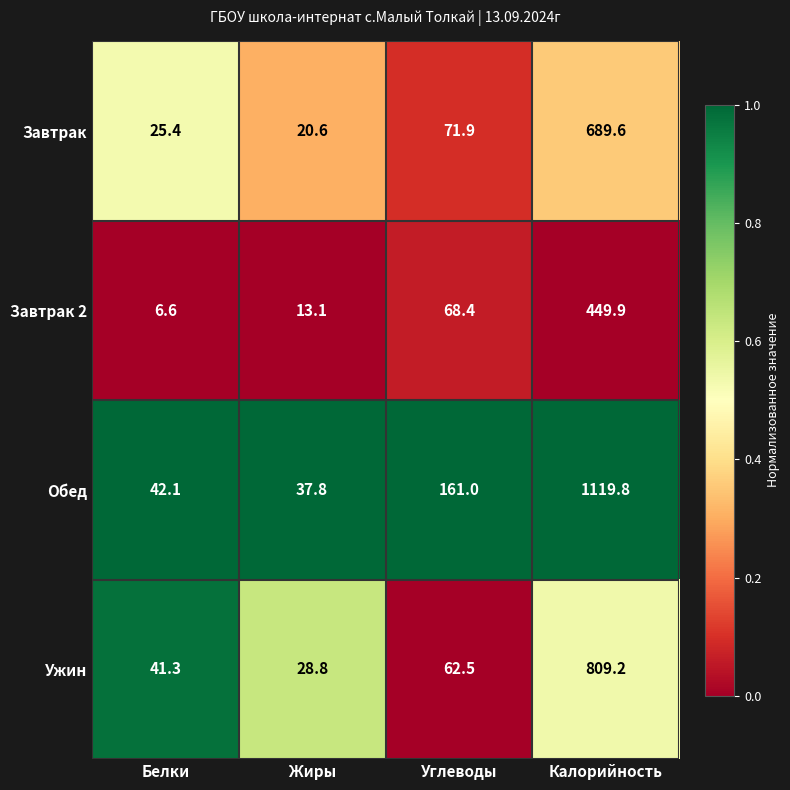

Rank the series by their maximum value, from highest to lowest.

Обед, Ужин, Завтрак, Завтрак 2